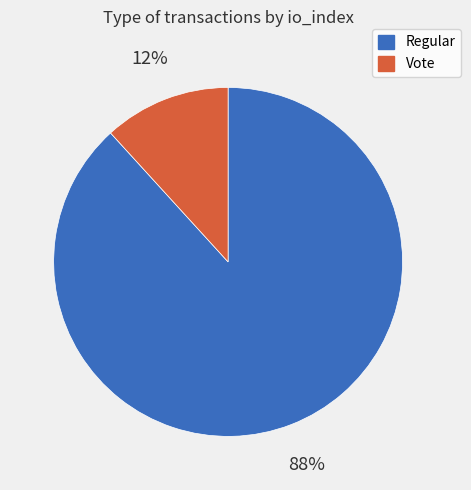

Which slice is the largest?

Regular